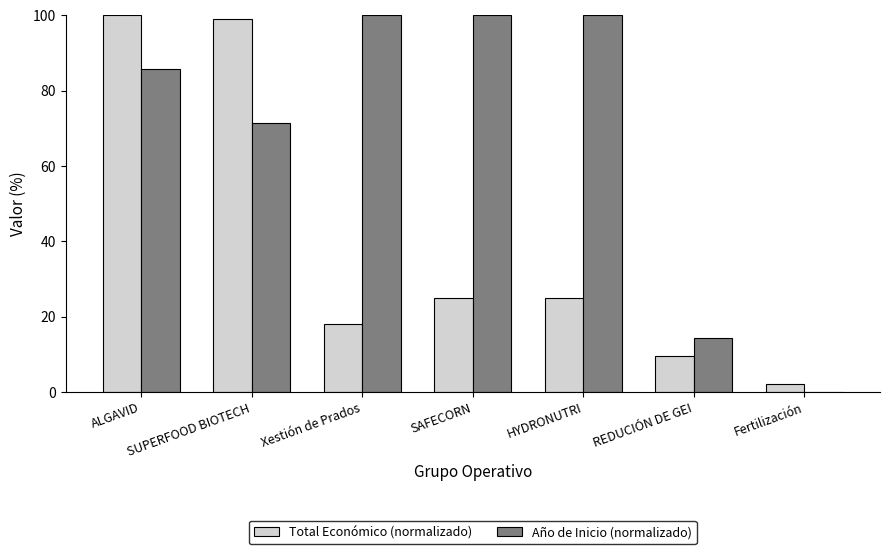

Reading left to right, what are all the values shown in this chart?

Total Económico (normalizado): 100.0	99.0	17.9	25.0	25.0	9.7	2.0
Año de Inicio (normalizado): 85.7	71.4	100.0	100.0	100.0	14.3	0.0